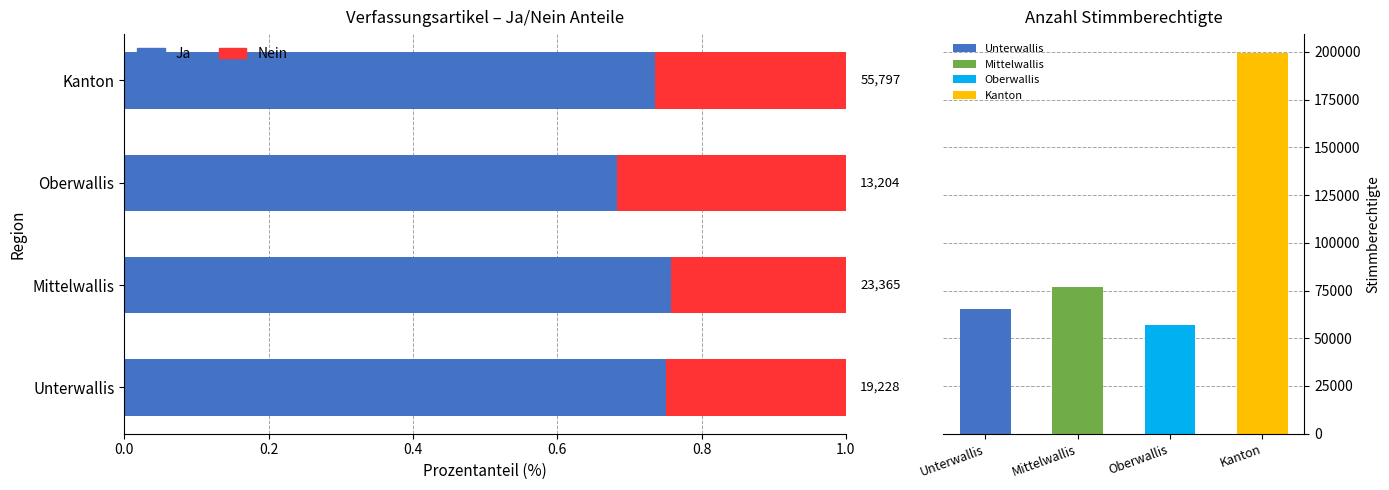

What is the value of the Nein bar at the 1st from the left?

0.2